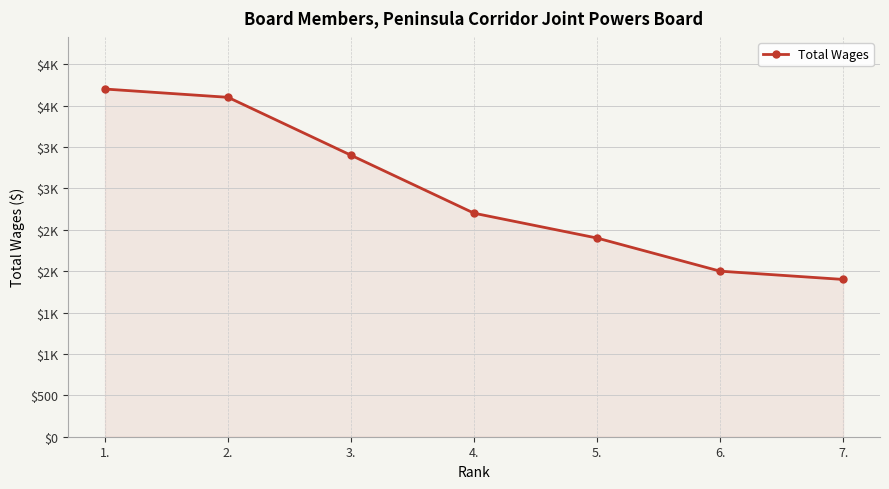

At which category does the chart reach its peak across all series?

1.